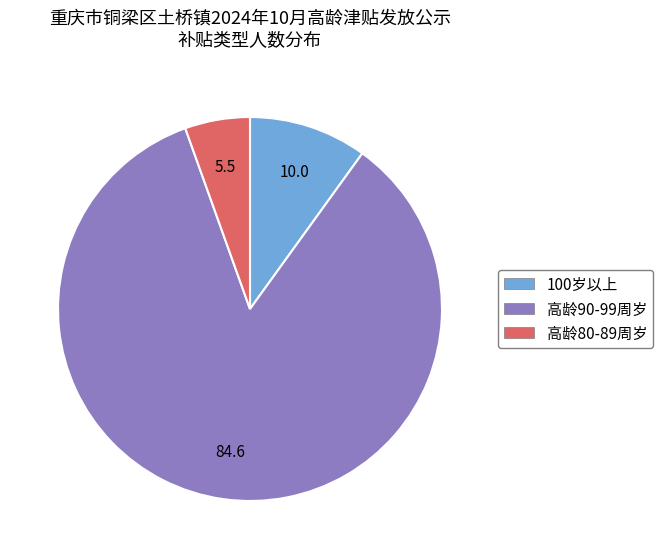

The 100岁以上 slice represents 10% of the pie. True or false?

True